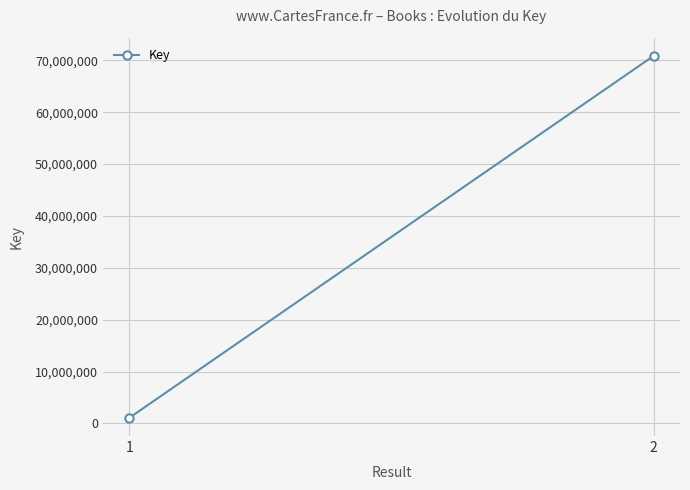

What is the smallest value displayed?

1050821